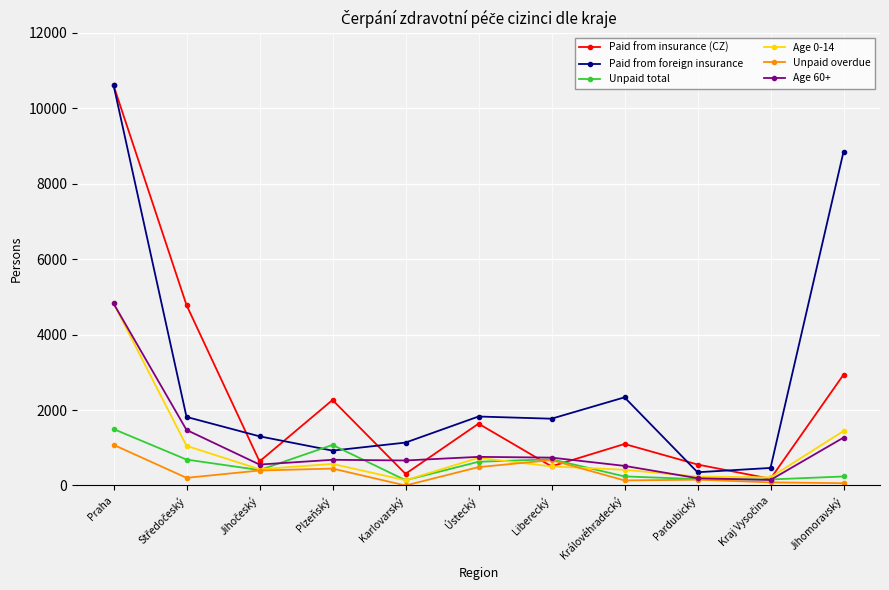

How many series are shown in this chart?

6